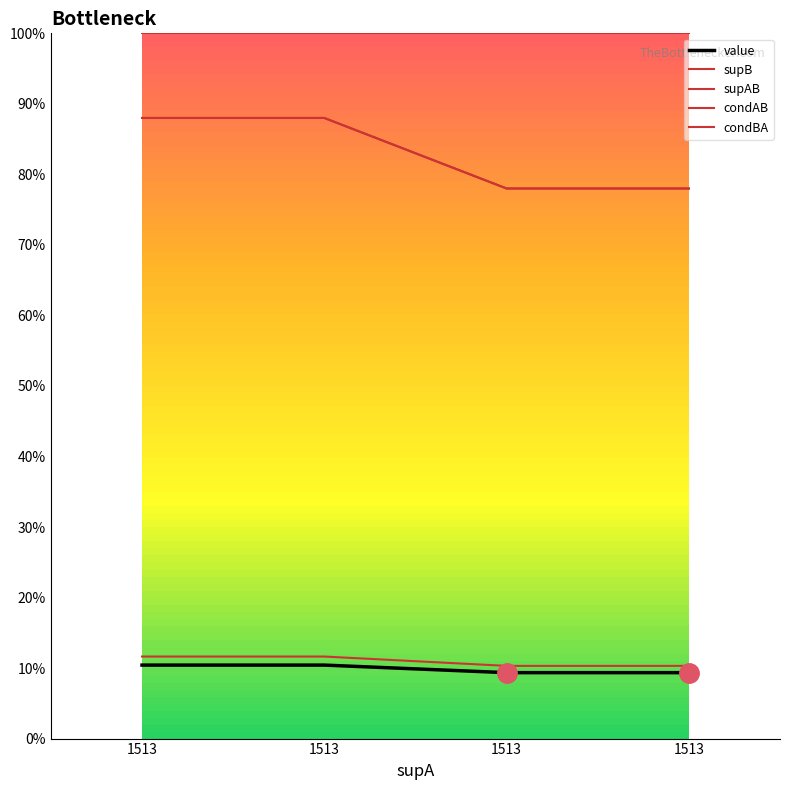

Is this an area chart (filled region under the line)?

No